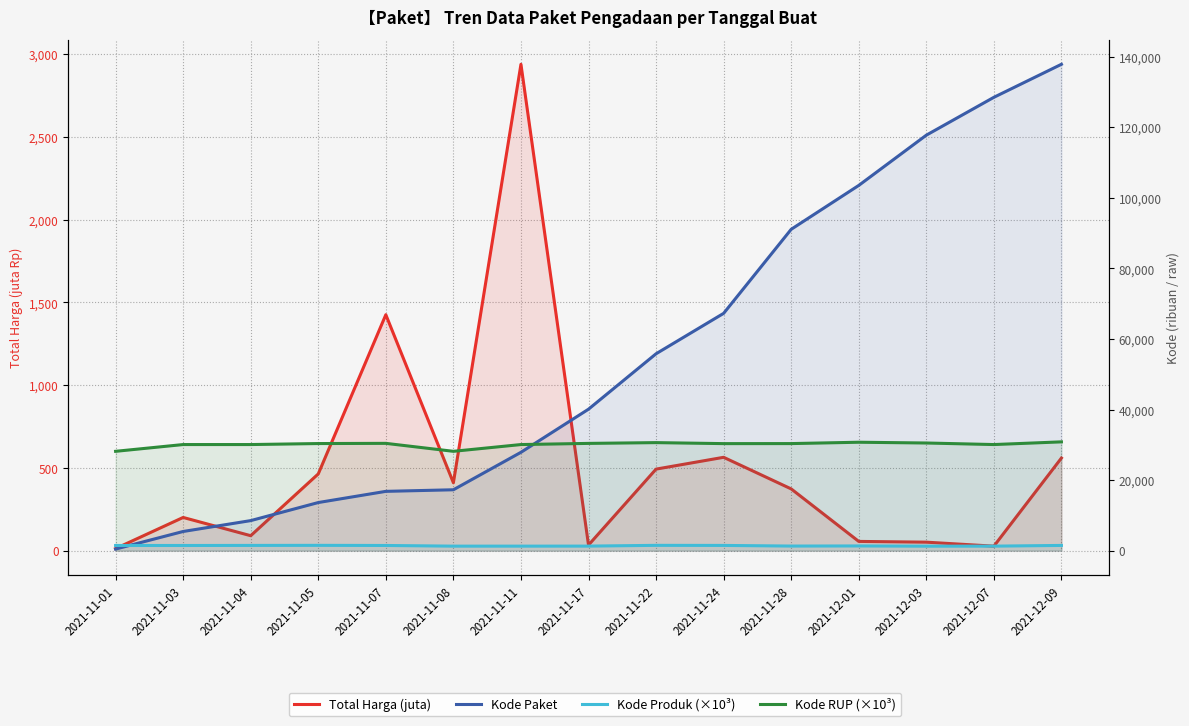

Which label corresponds to the largest value in the chart?

2021-12-09